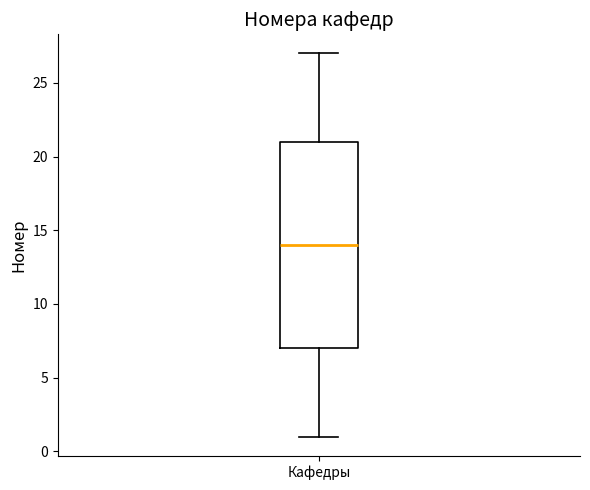

Where is the upper edge of the box for Кафедры on the y-axis? The values are not printed on the chart, so give them approximately, as read against the axis.

21